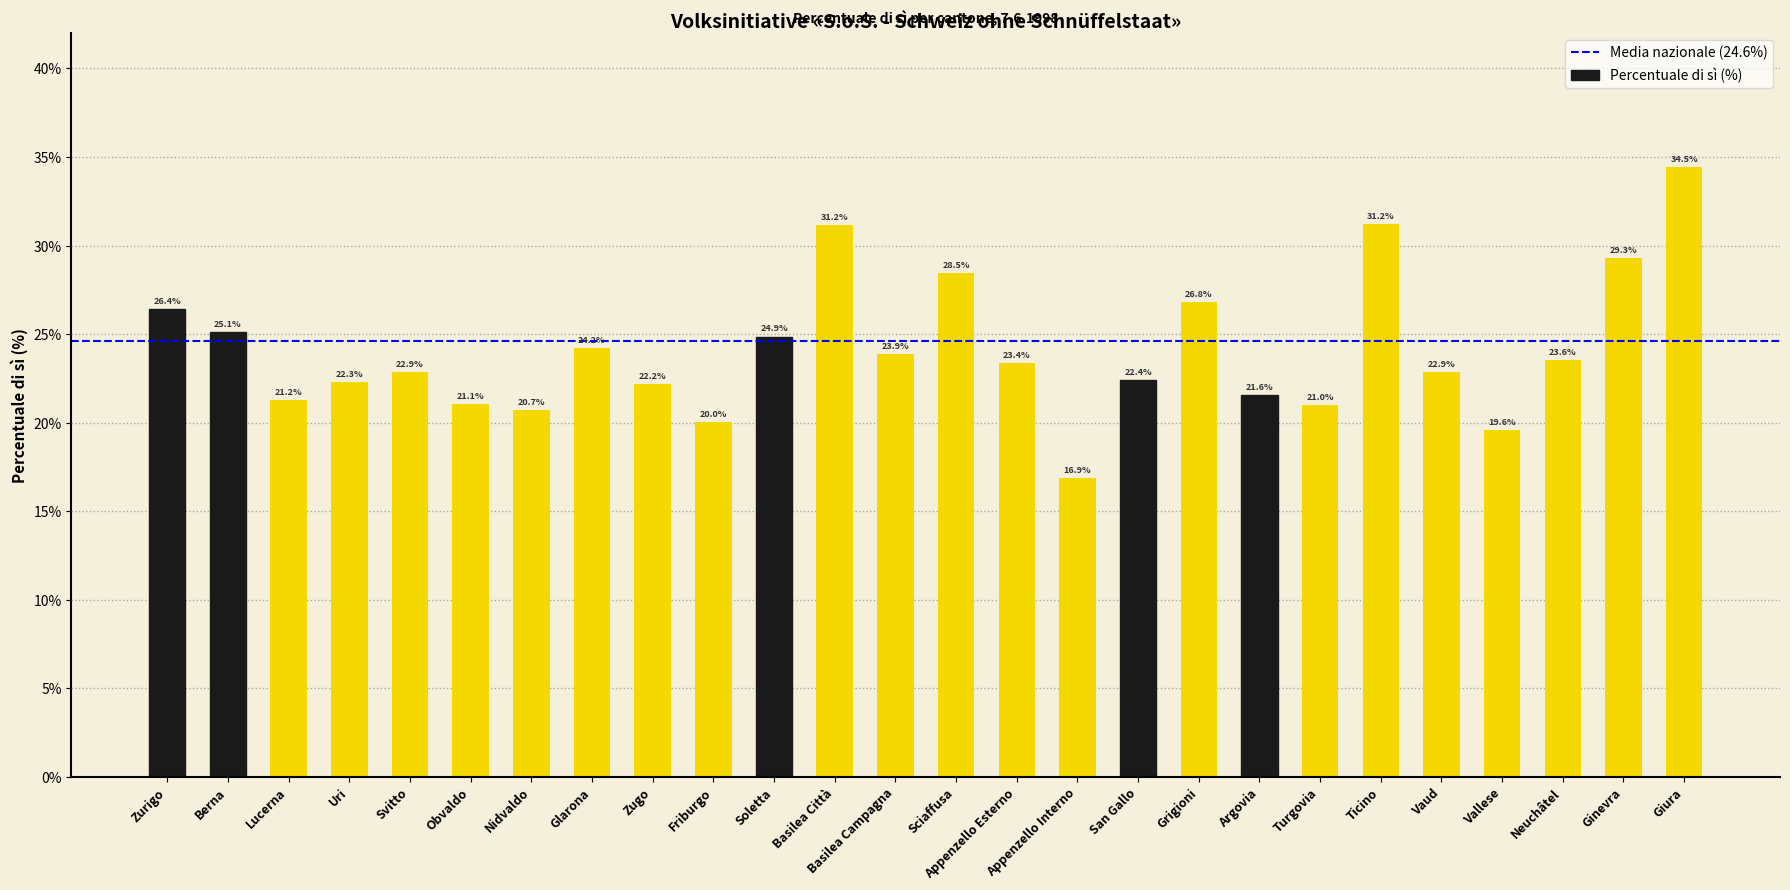

Count the number of categories in the chart.

26